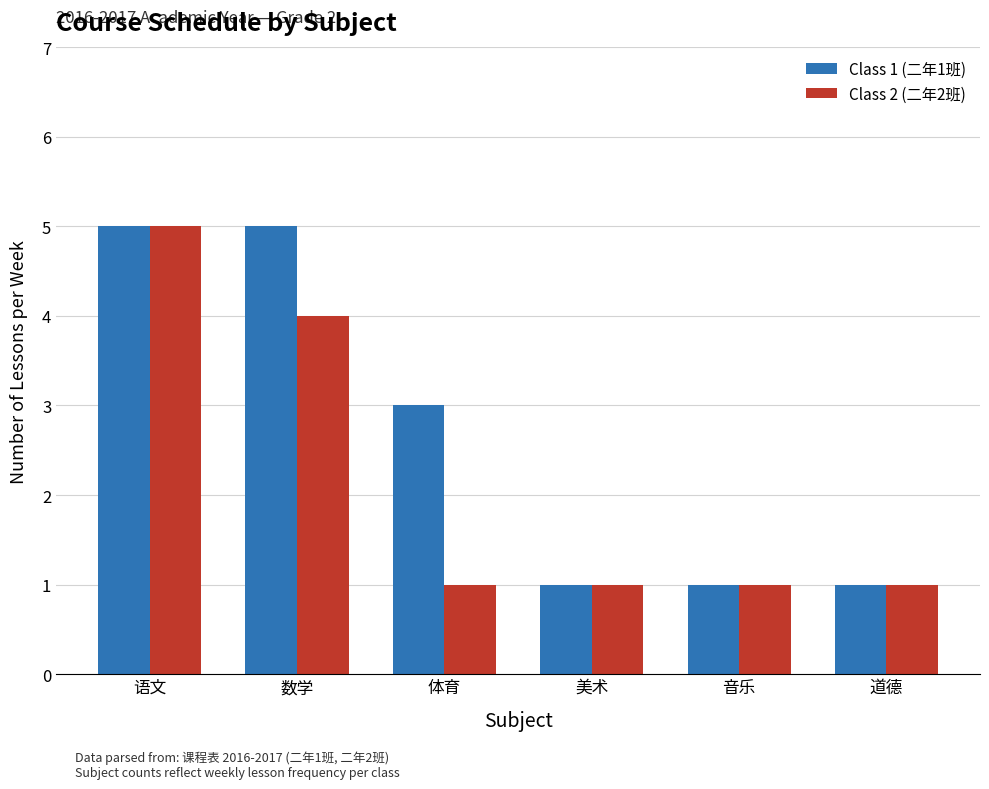

Which category has the highest value in the Class 2 (二年2班) series?

语文